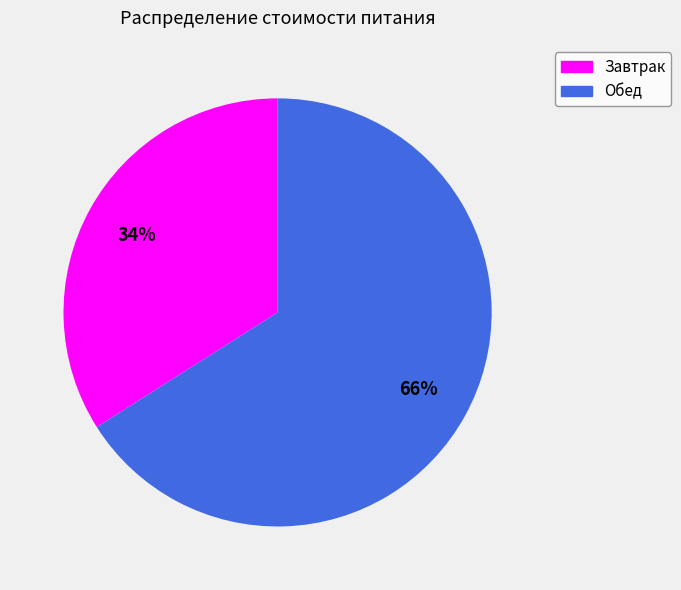

True or false: Обед accounts for 81% of the total.

False